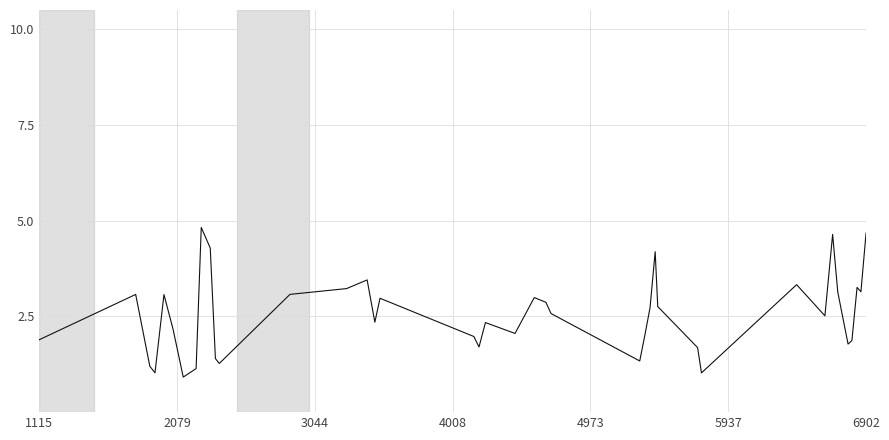

What is the greatest value displayed?

4.8